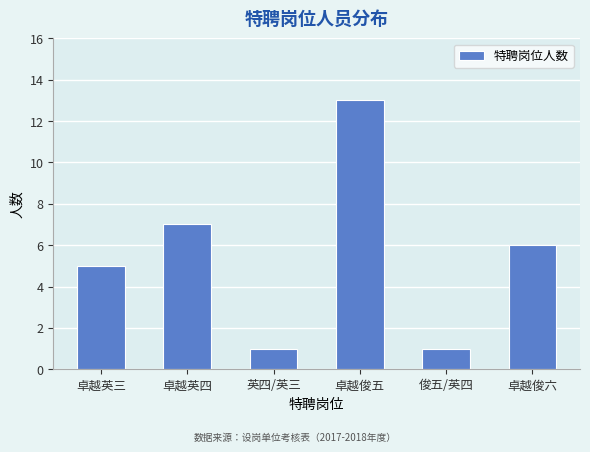

Reading left to right, list all the values displayed in this chart.

5	7	1	13	1	6